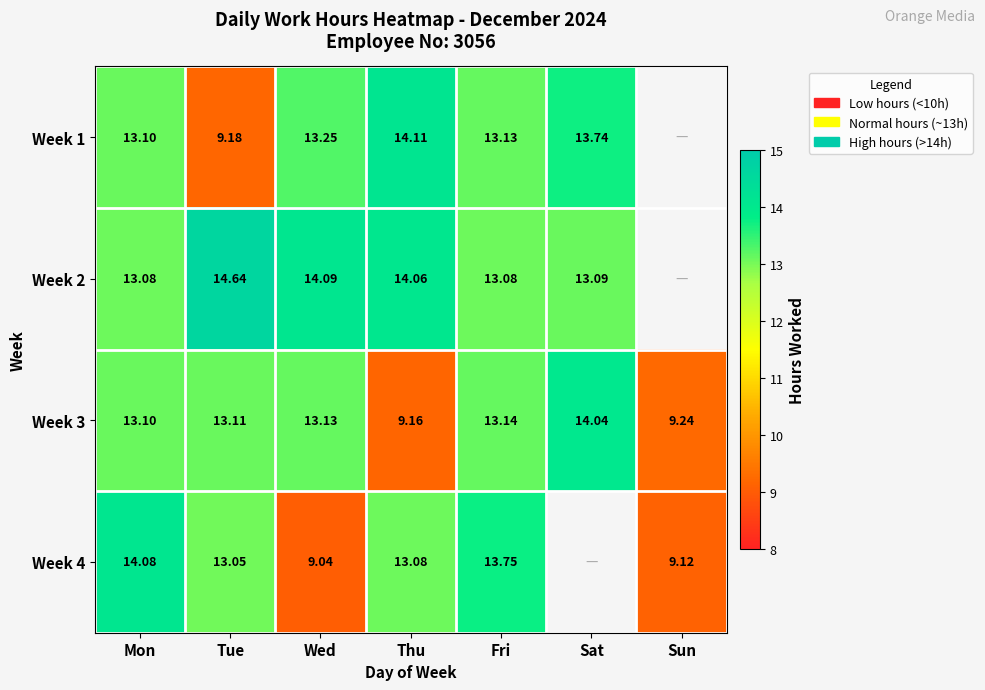

Is the value of Week 3 at Tue greater than the value of Week 1 at Fri?

No